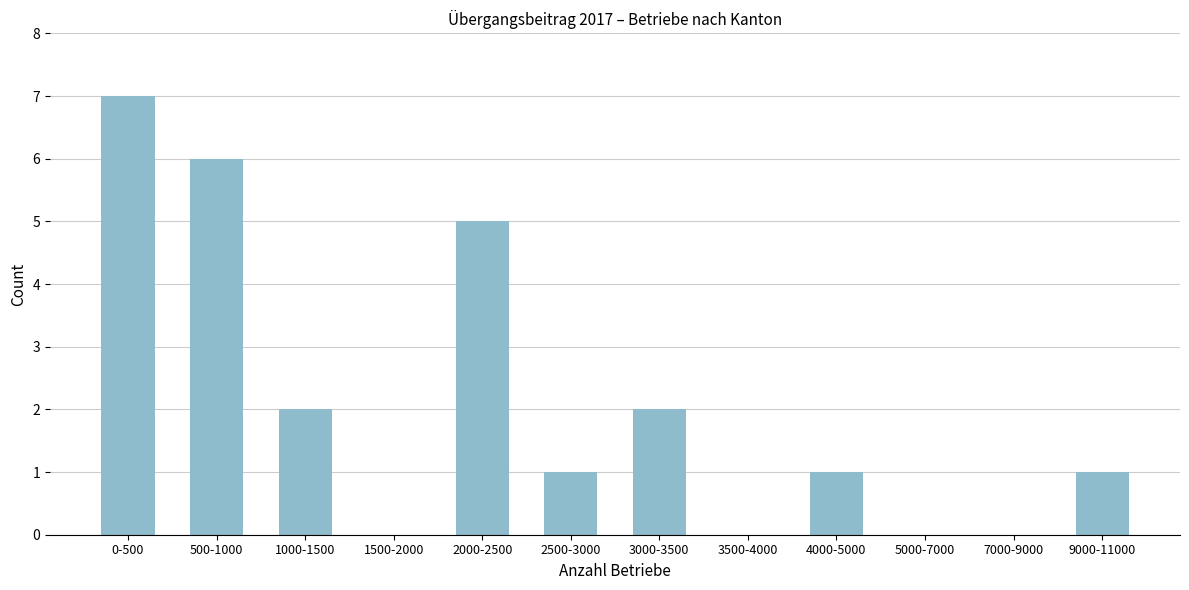

Reading left to right, extract all data points from this chart.

0-500=7	500-1000=6	1000-1500=2	1500-2000=0	2000-2500=5	2500-3000=1	3000-3500=2	3500-4000=0	4000-5000=1	5000-7000=0	7000-9000=0	9000-11000=1